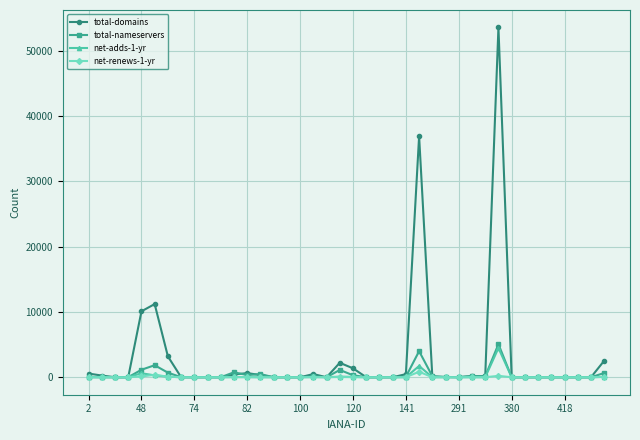

True or false: net-renews-1-yr has more than 0 points higher than both neighbors.

True